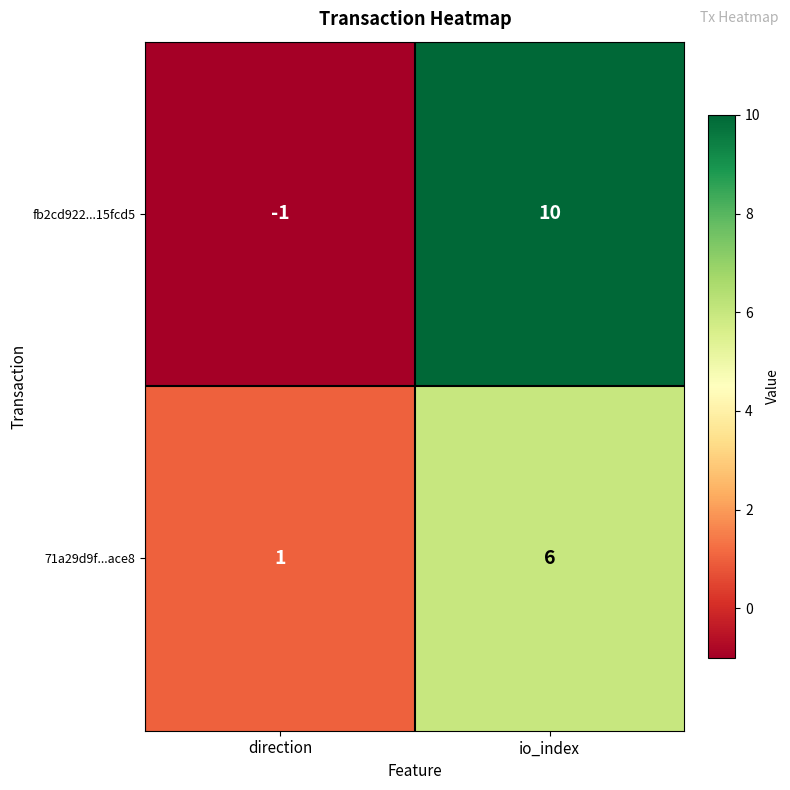

What is the difference between the maximum and minimum values in the fb2cd922...15fcd5 series?

11